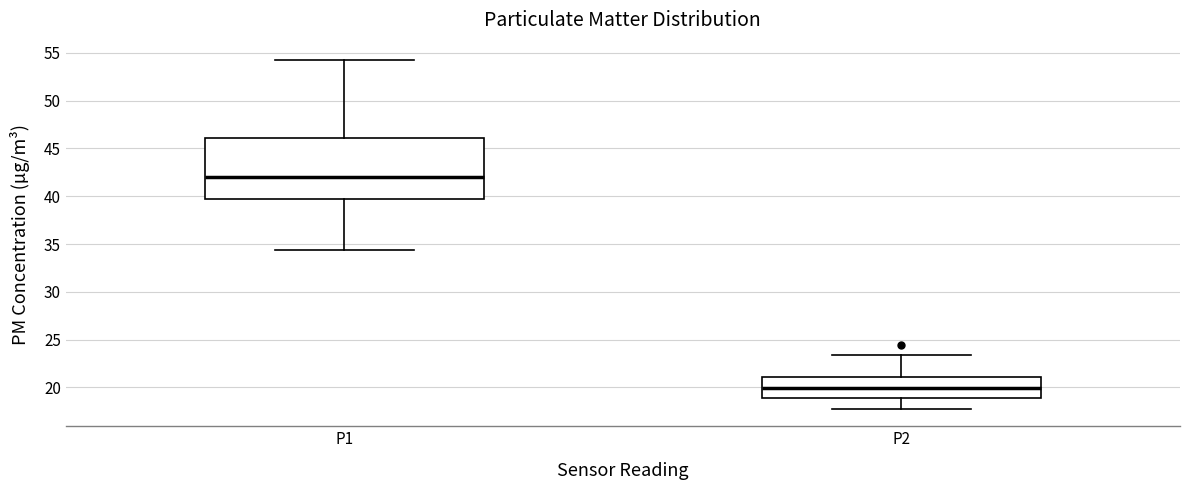

Where is the upper edge of the box for P2 on the y-axis? The values are not printed on the chart, so give them approximately, as read against the axis.

21.0